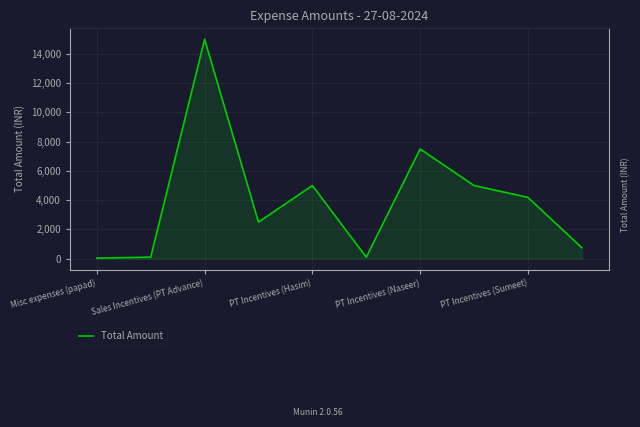

What is the greatest value displayed?

15000